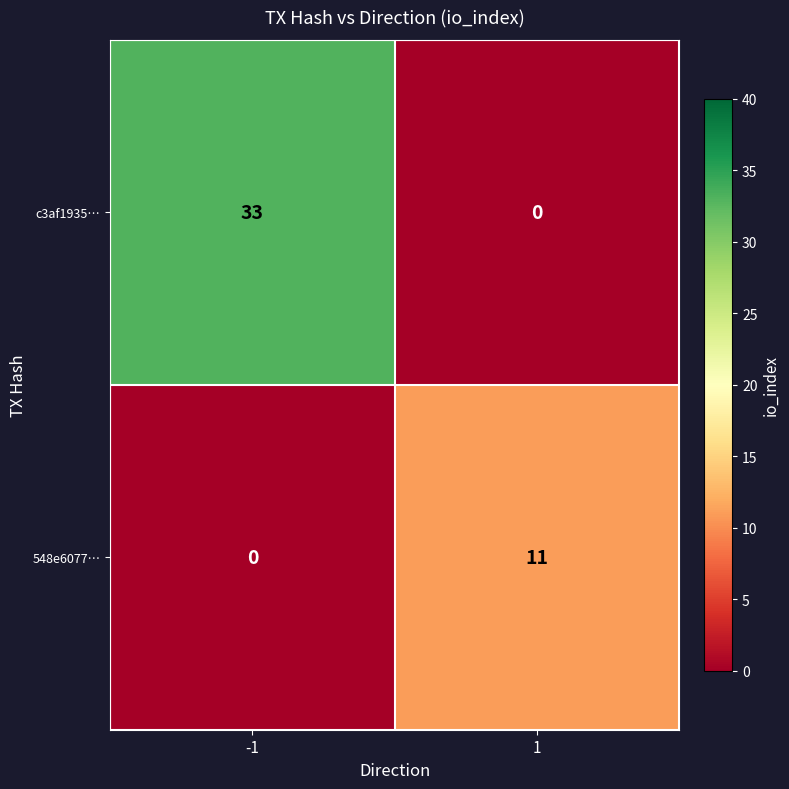

Between -1 and 1, which series saw the biggest shift?

c3af1935…